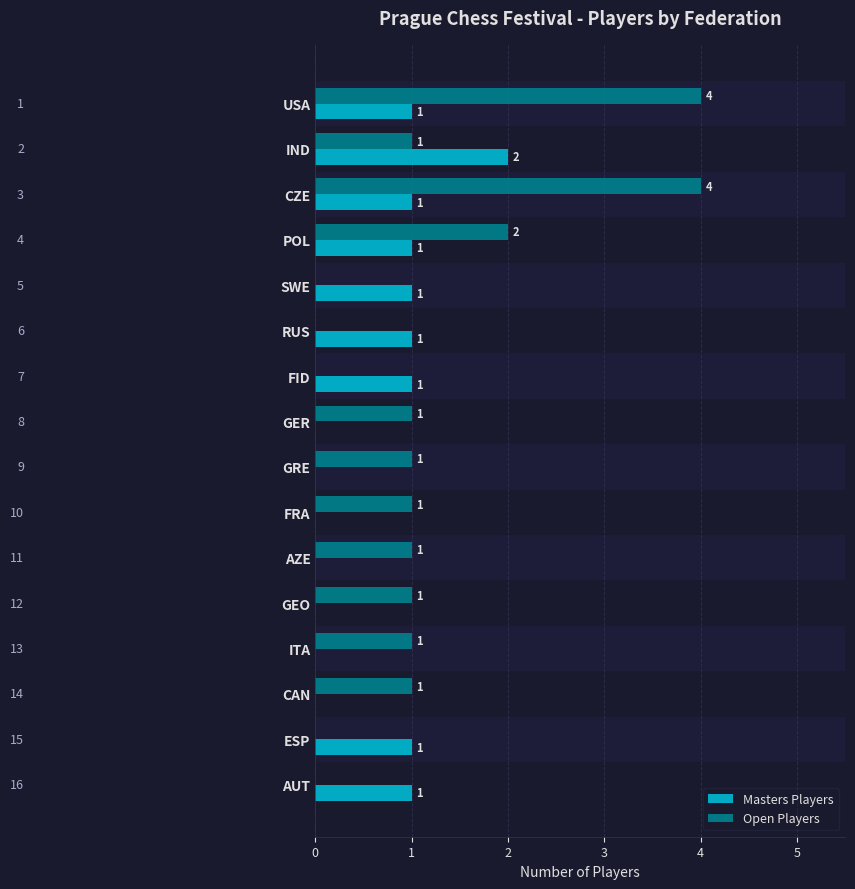

What is the sum of all Masters Players values?

10